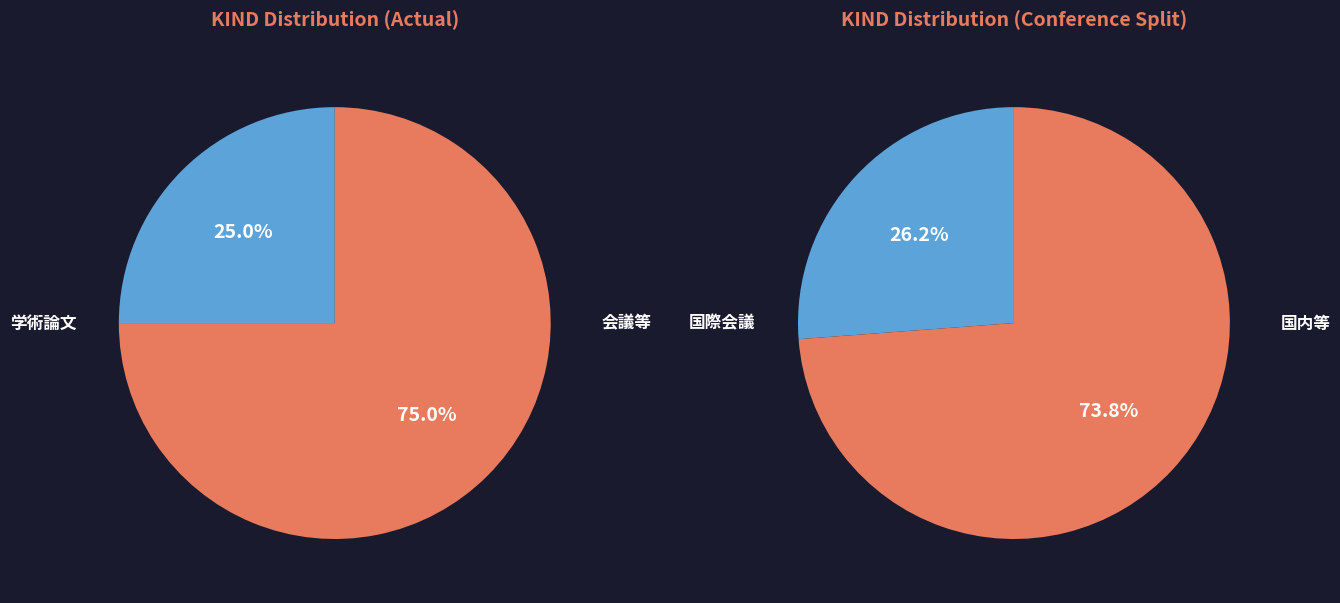

Is it true that 国際会議 is 10% of the pie?

False